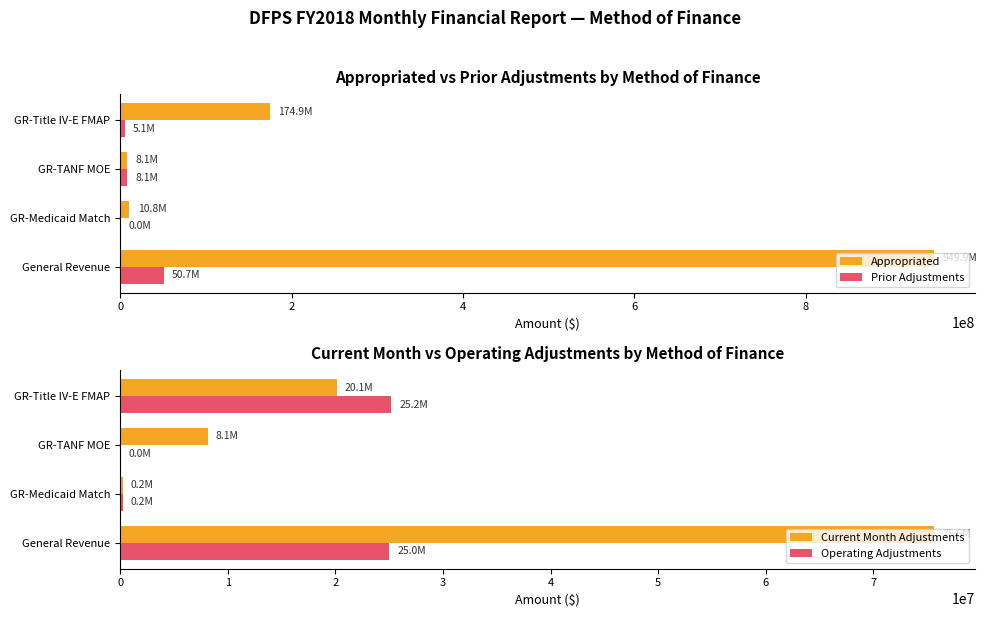

What is the maximum value for Appropriated?

949936434